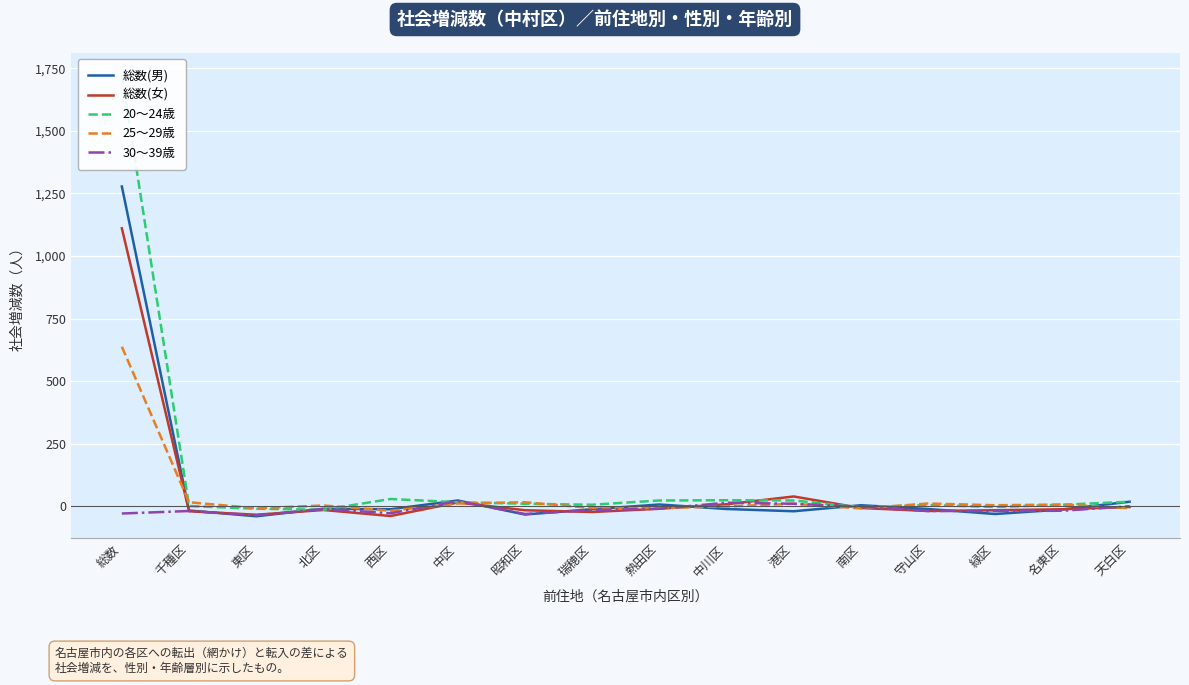

After their last crossing, which series has the higher values: 20～24歳 or 25～29歳?

20～24歳